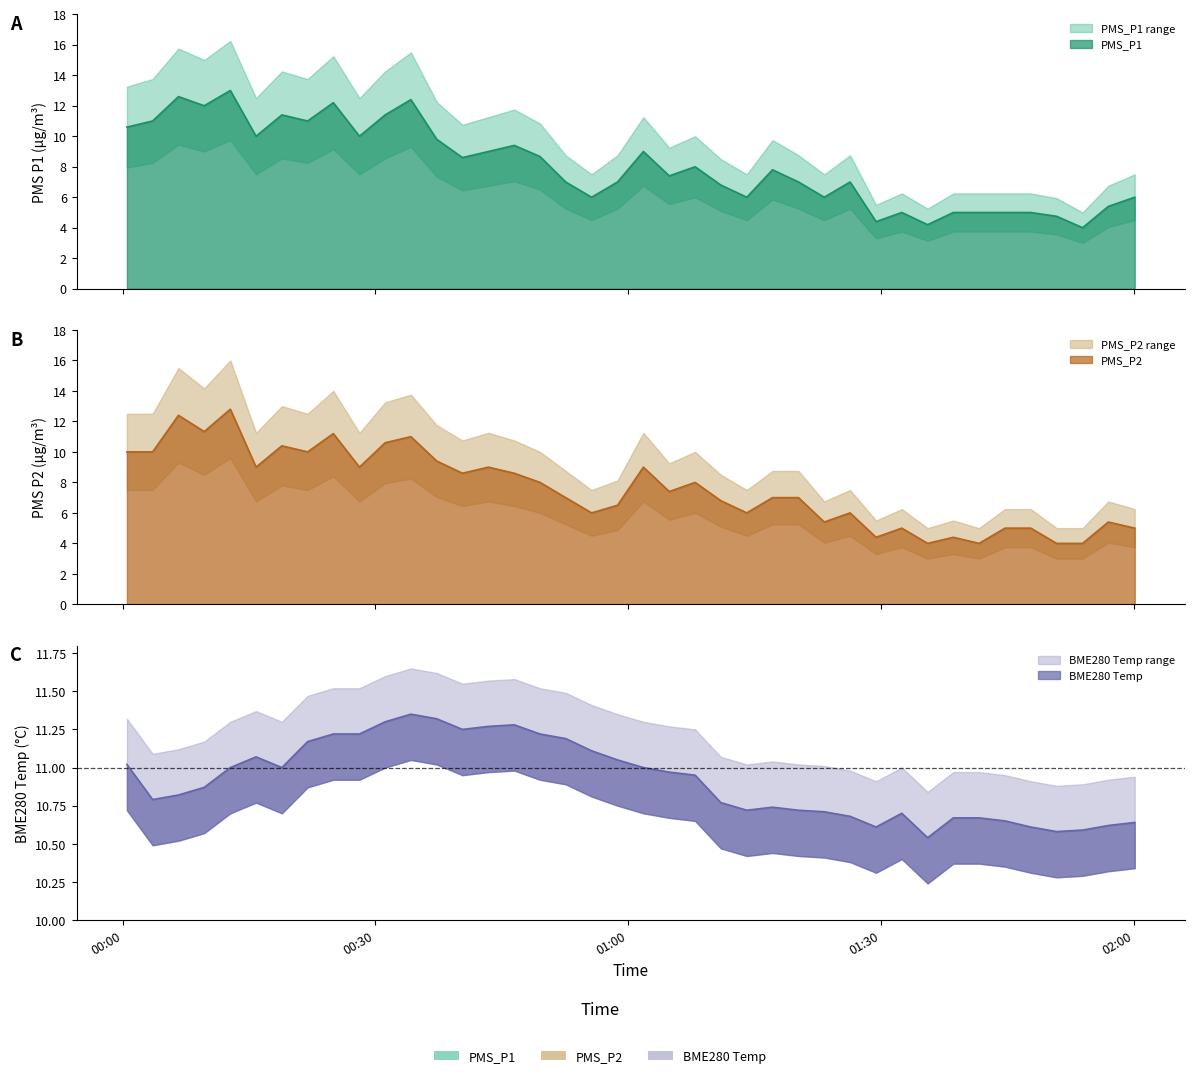

How many interior local peaks does the PMS_P2 series have?

12